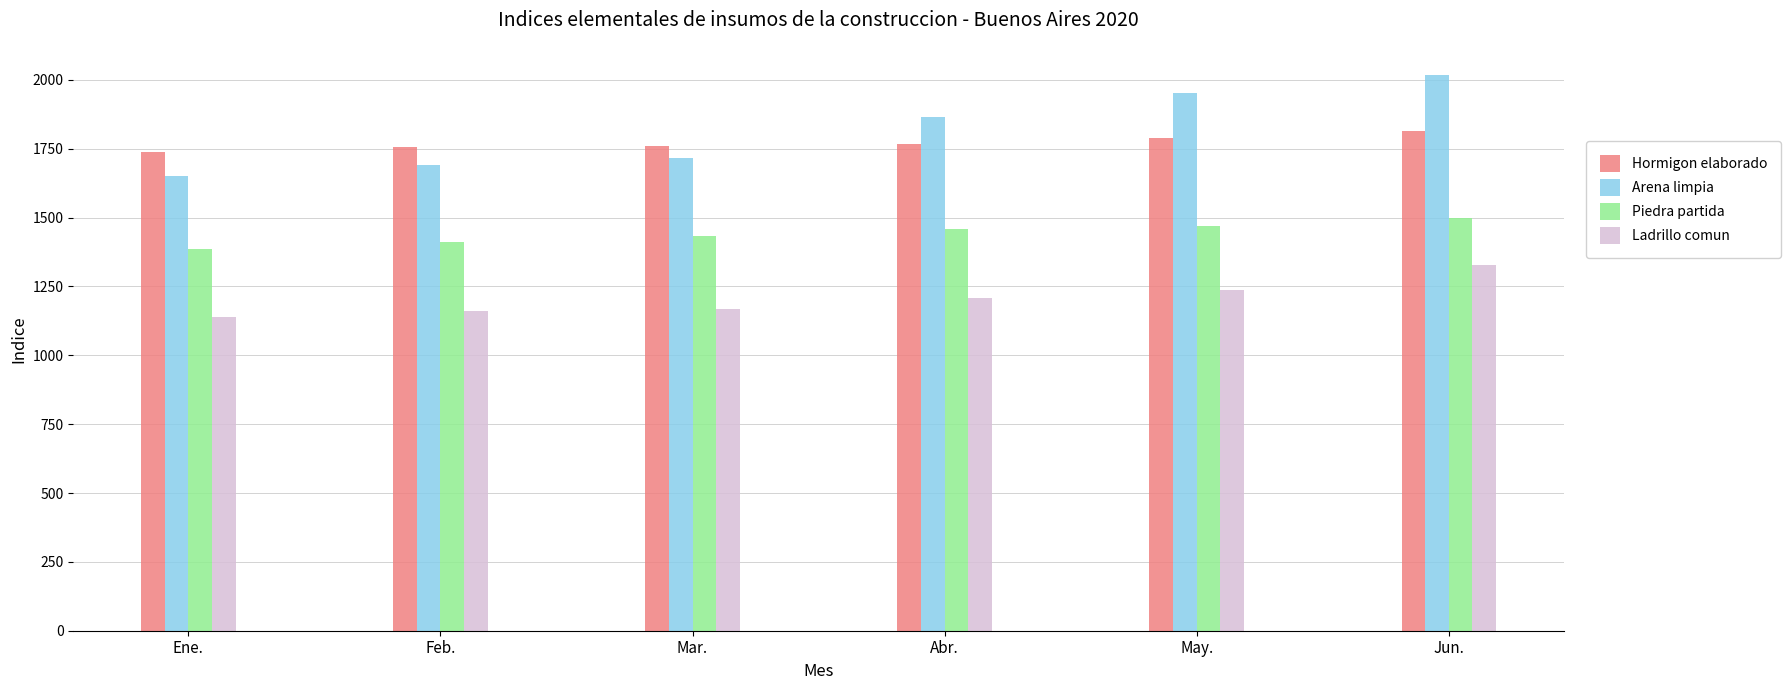

What is the greatest value displayed?

2019.0